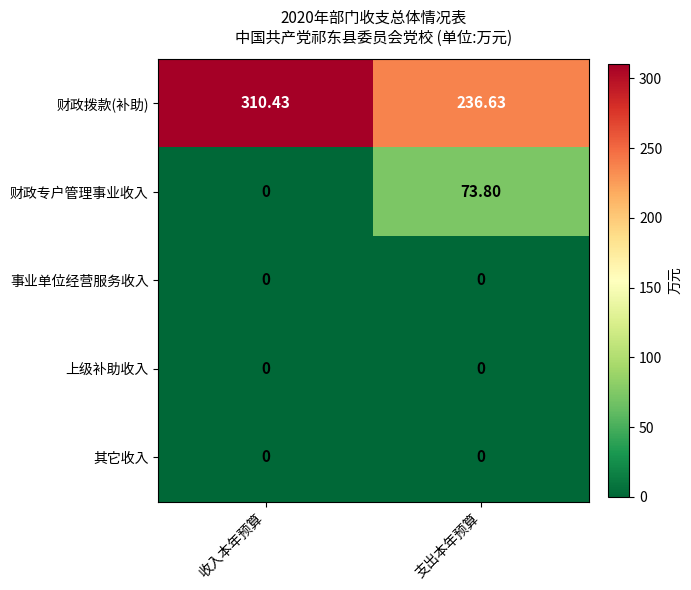

At which label is 财政拨款(补助) closest to 273?

支出本年预算